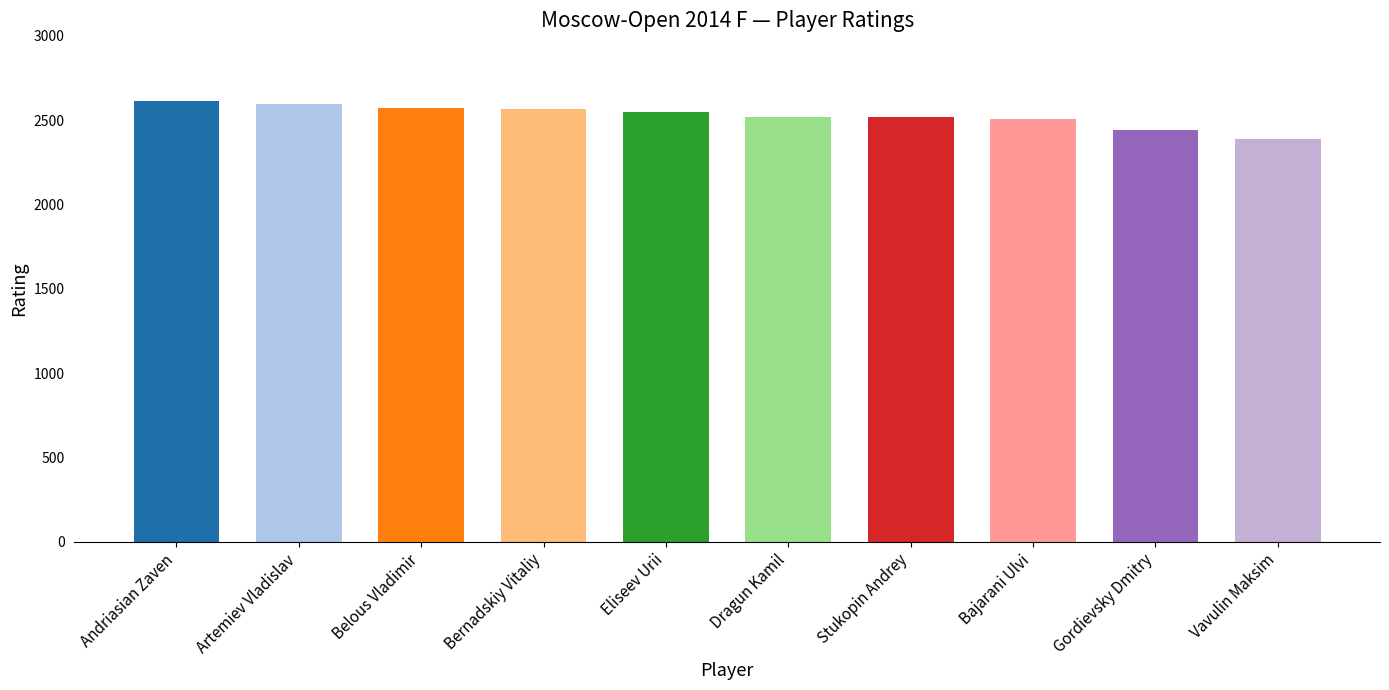

Which has a higher value, Bernadskiy Vitaliy or Andriasian Zaven?

Andriasian Zaven